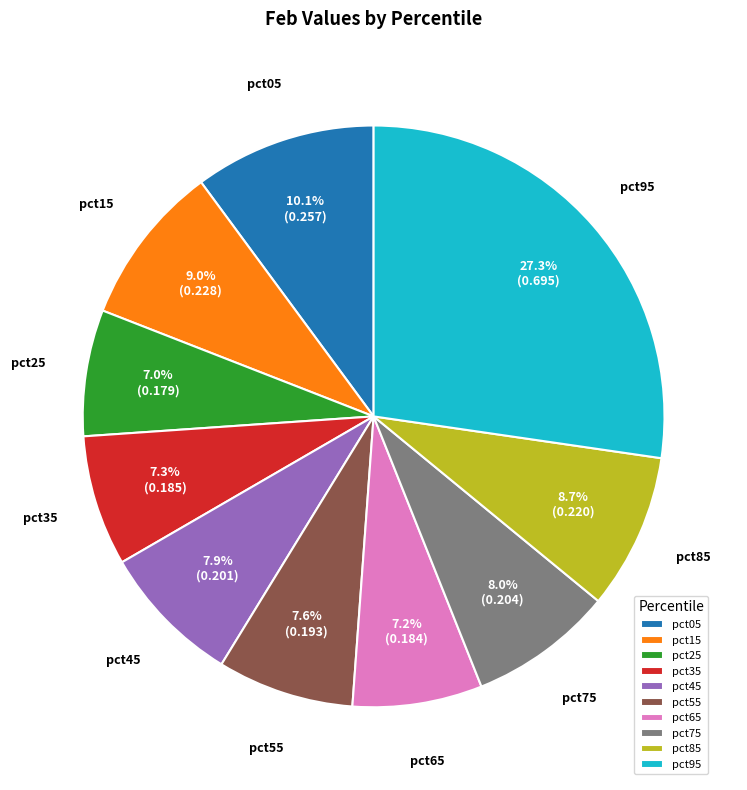

What portion of the pie excludes pct85?

91.3%